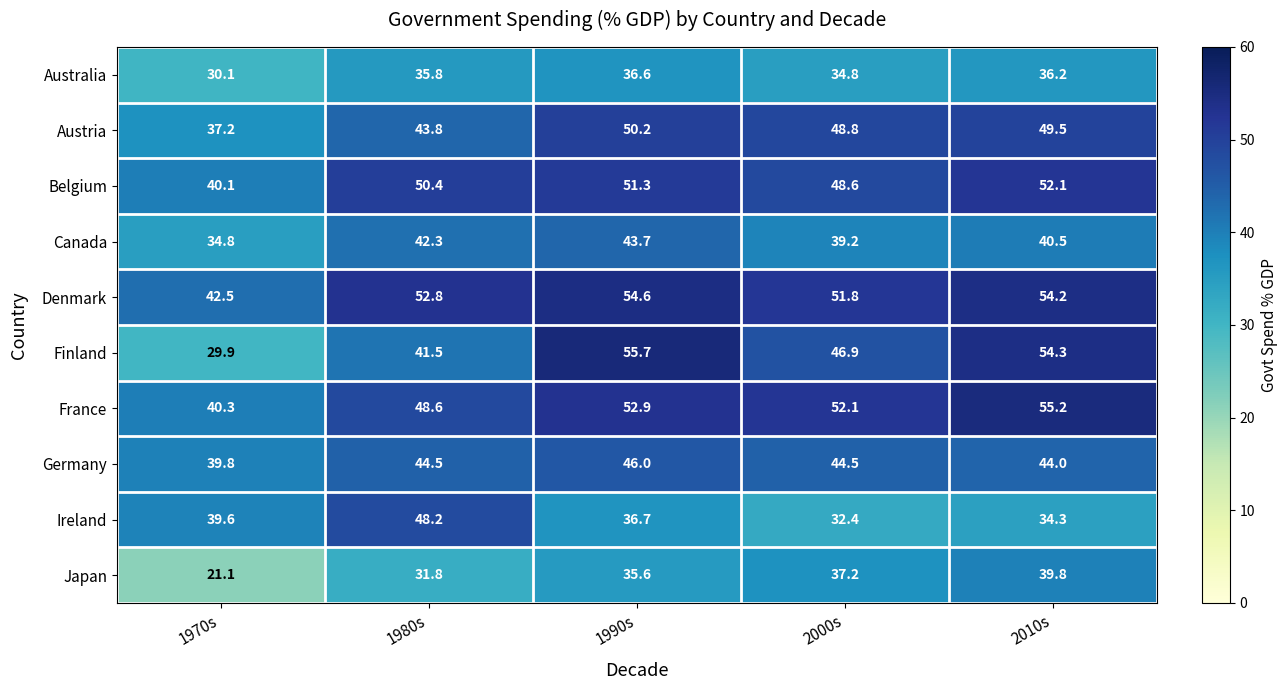

At which category is the sum across all series the highest?

1990s